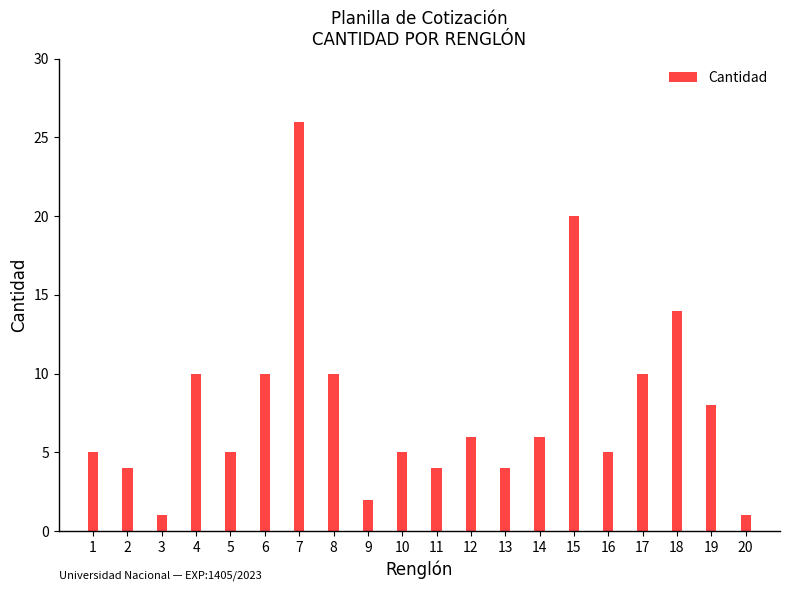

Between 5 and 3, which is larger?

5